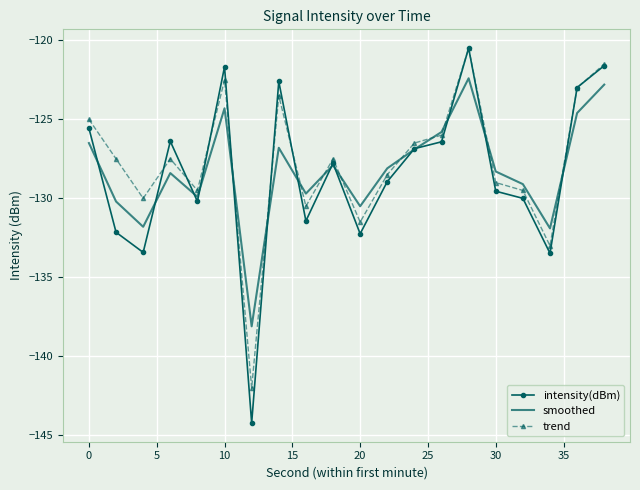

Which series has the largest range (max minus min)?

intensity(dBm)